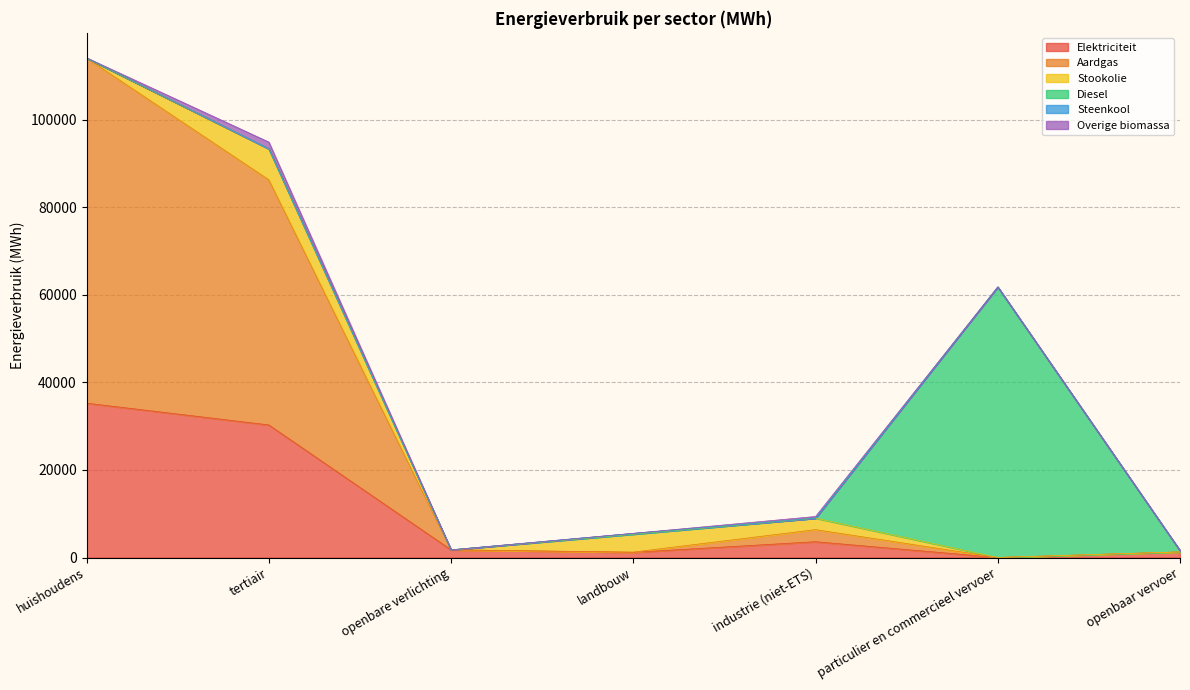

What is the value of the Elektriciteit point at the 4th from the left?

1190.0